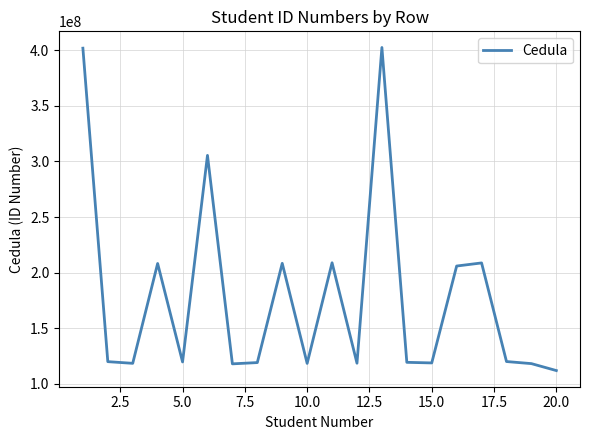

What is the greatest value displayed?

402520377